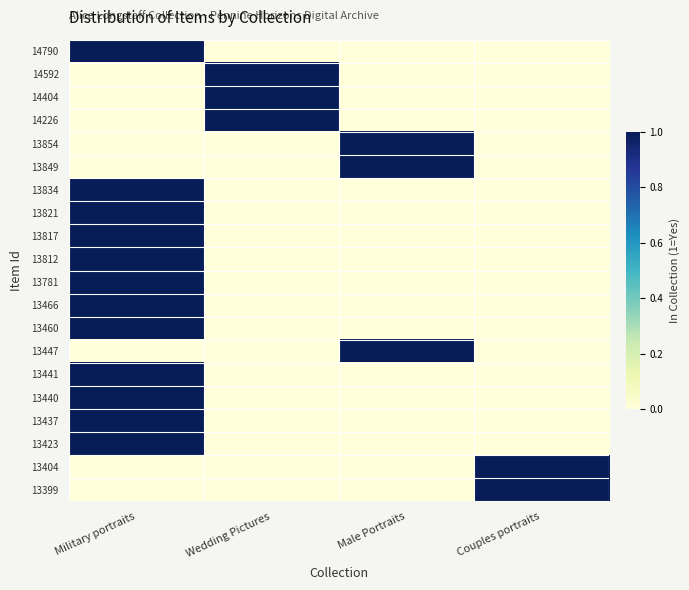

At how many categories does at least one series exceed 0?

4